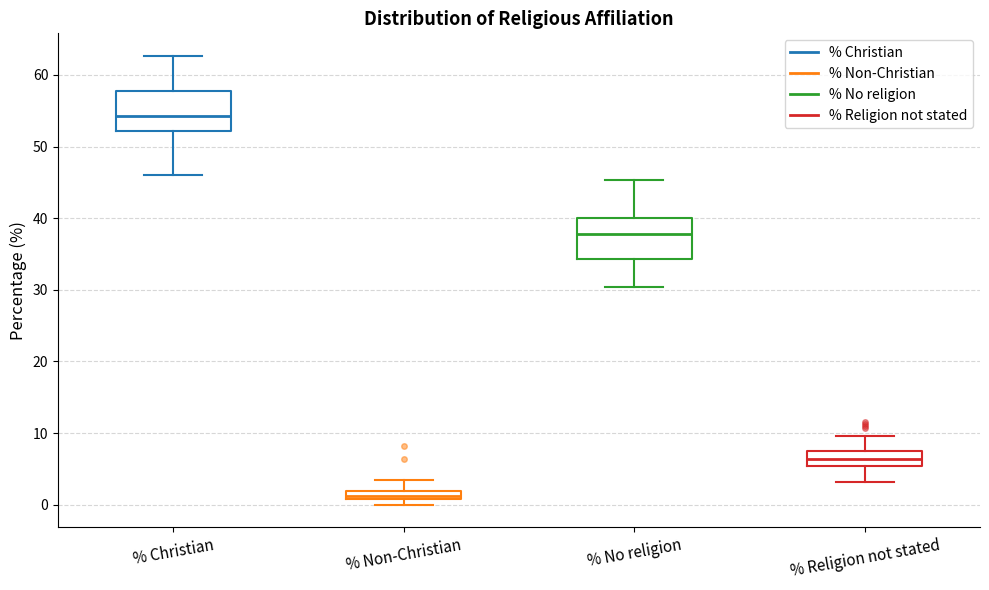

Where does the lower whisker of the box for % Christian end on the y-axis? The values are not printed on the chart, so give them approximately, as read against the axis.

46